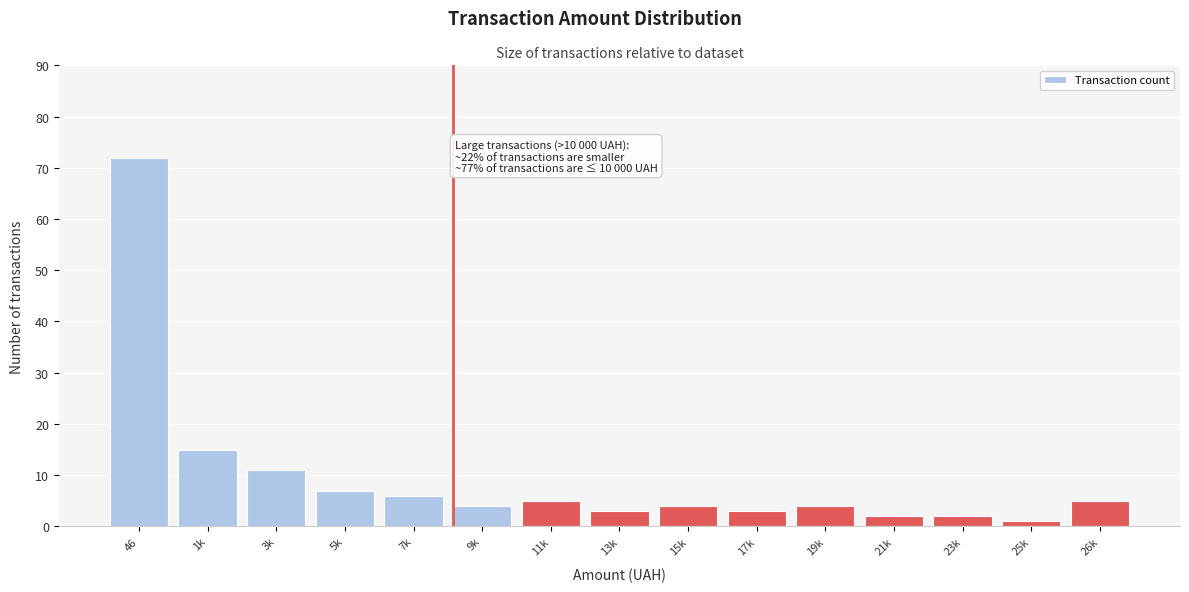

Reading right to left, what are all the values shown in this chart?

26k=5	25k=1	23k=2	21k=2	19k=4	17k=3	15k=4	13k=3	11k=5	9k=4	7k=6	5k=7	3k=11	1k=15	46=72